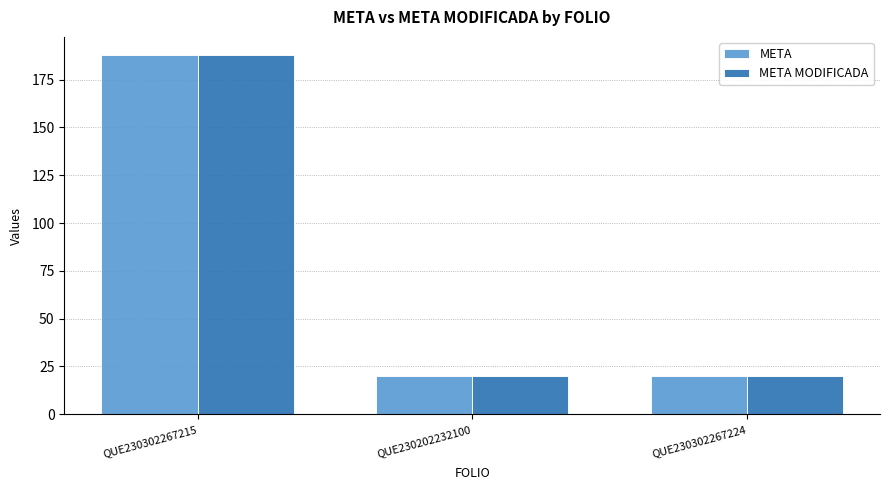

What is the difference between the maximum and minimum values in the META series?

168